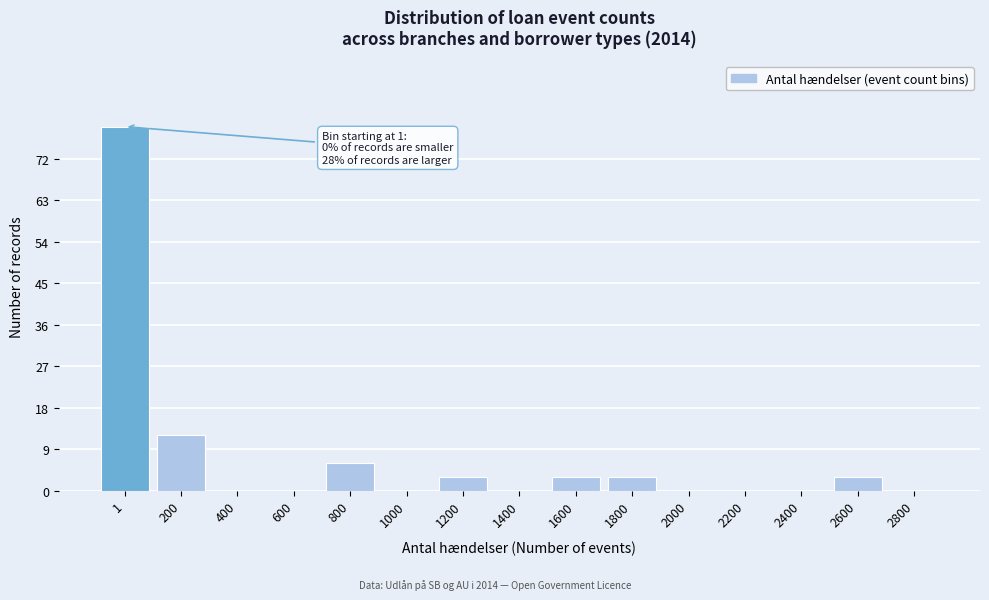

Reading right to left, what are all the values shown in this chart?

2800=0	2600=3	2400=0	2200=0	2000=0	1800=3	1600=3	1400=0	1200=3	1000=0	800=6	600=0	400=0	200=12	1=79